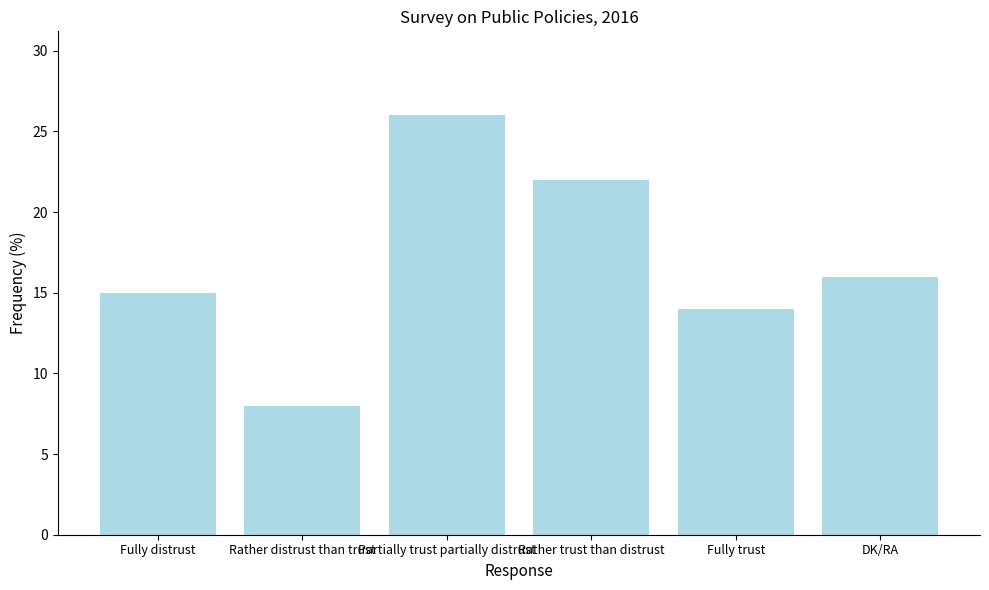

How many values are below 16?

3